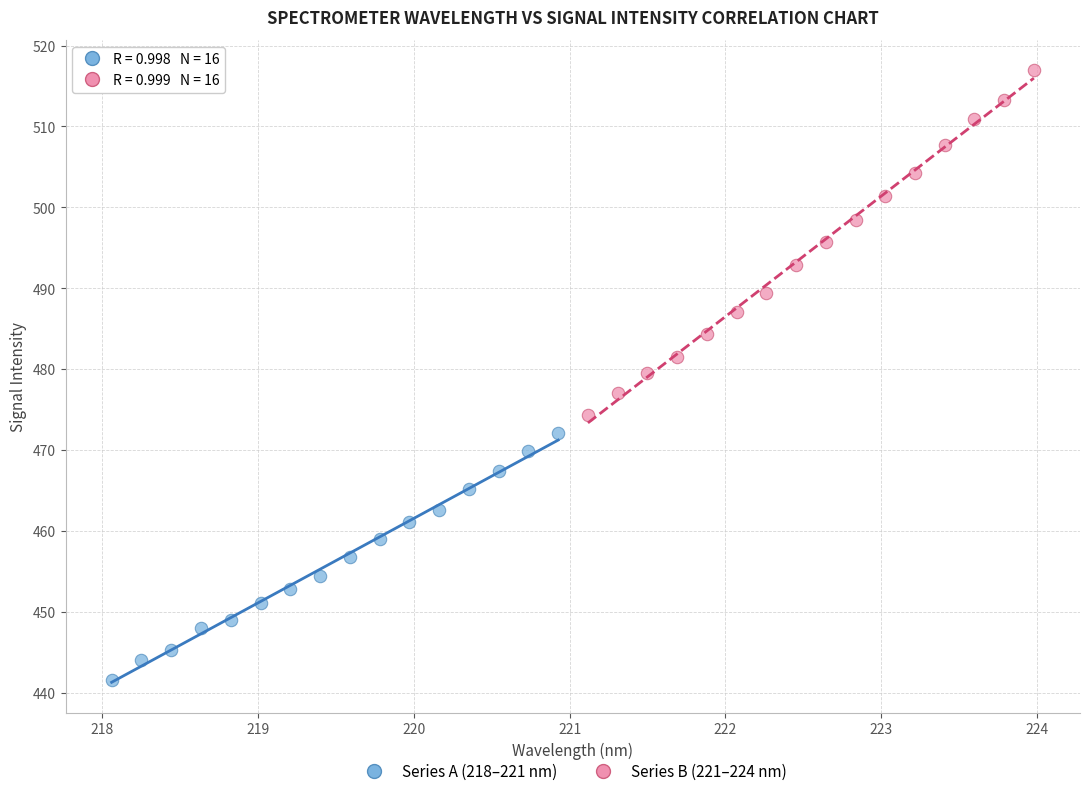

Which series contains the lowest Y value?

Series A (218–221 nm)